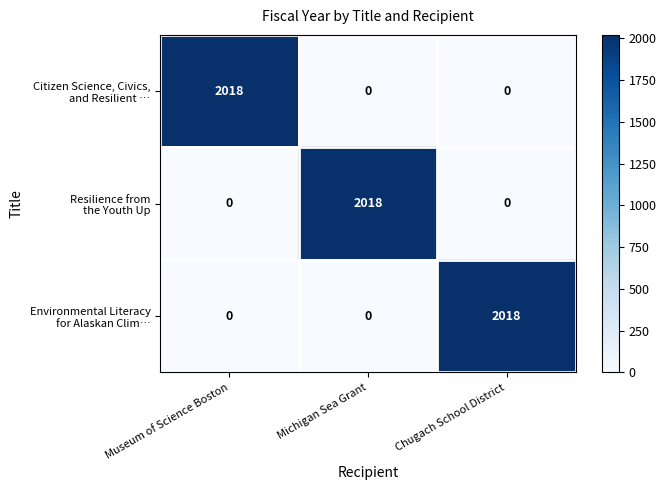

At how many categories does at least one series exceed 851?

3